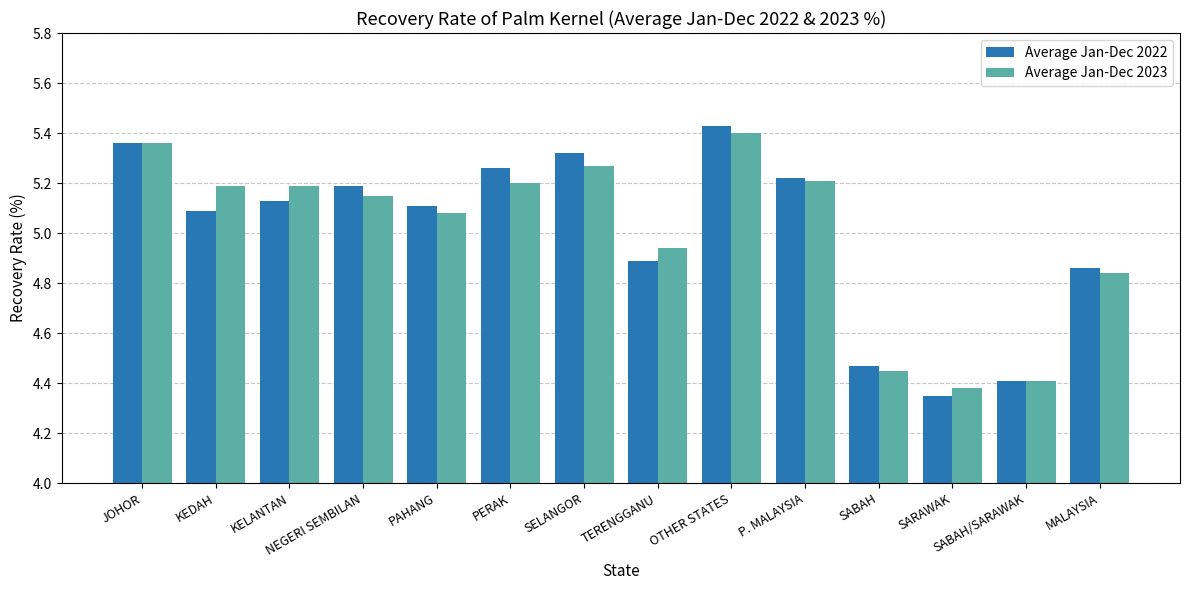

The Average Jan-Dec 2022 series shows 8.4 at TERENGGANU. True or false?

False